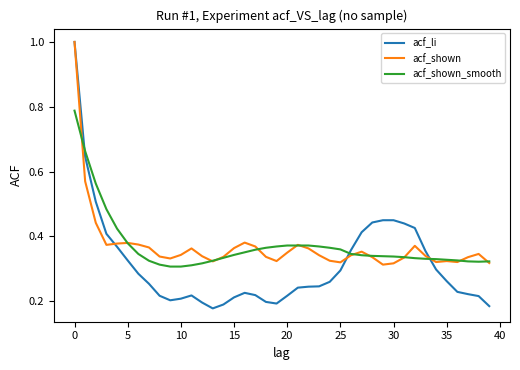

Which series has the largest range (max minus min)?

acf_li